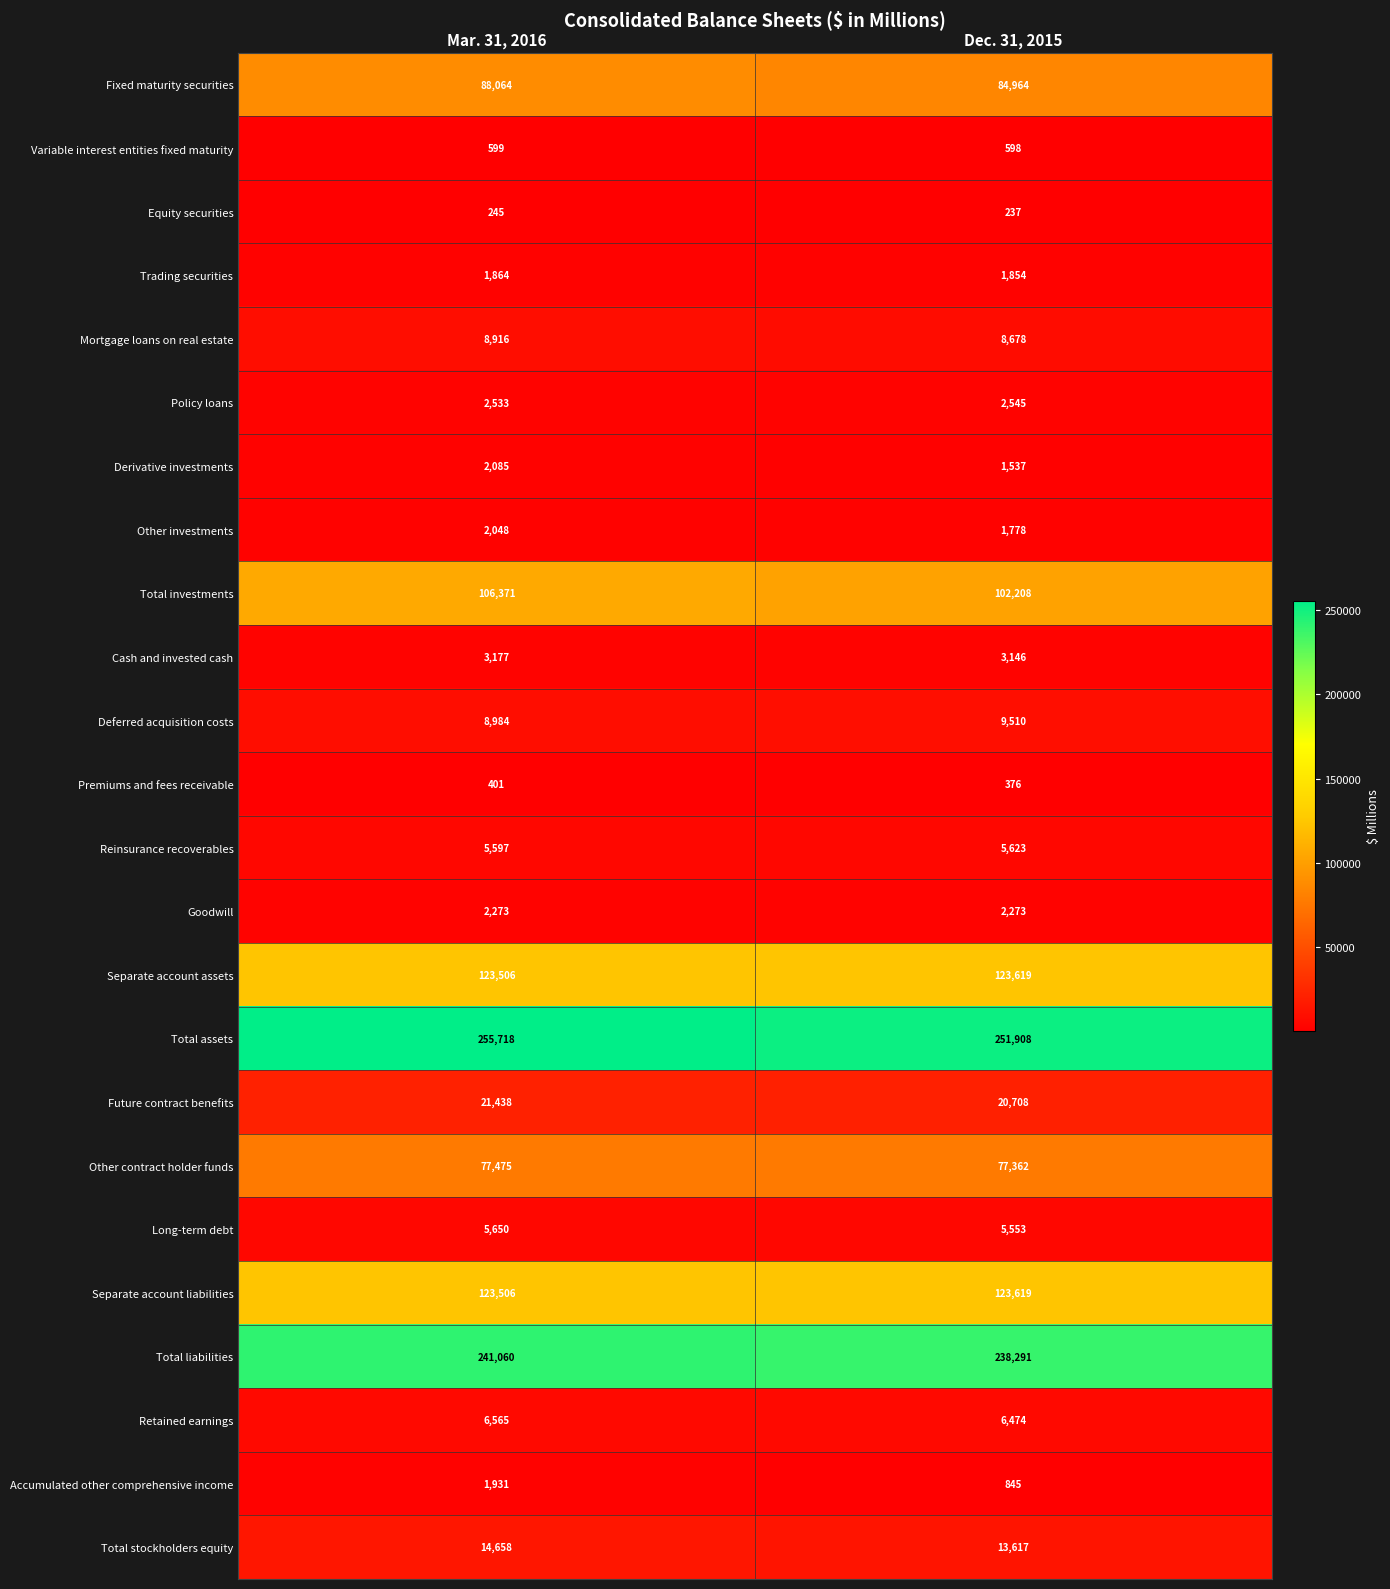

What is the sum of all Goodwill values?

4546